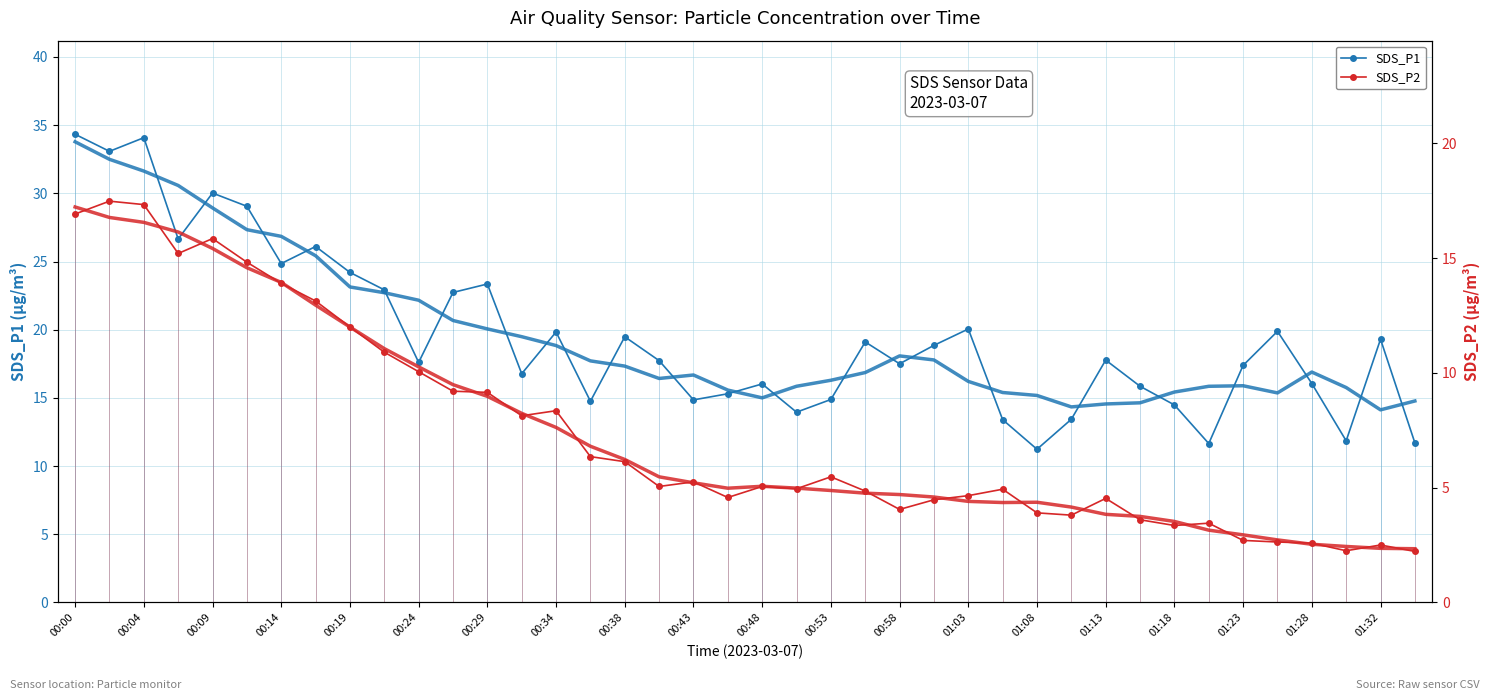

True or false: SDS_P2 (smoothed) and SDS_P1 cross at least once.

False